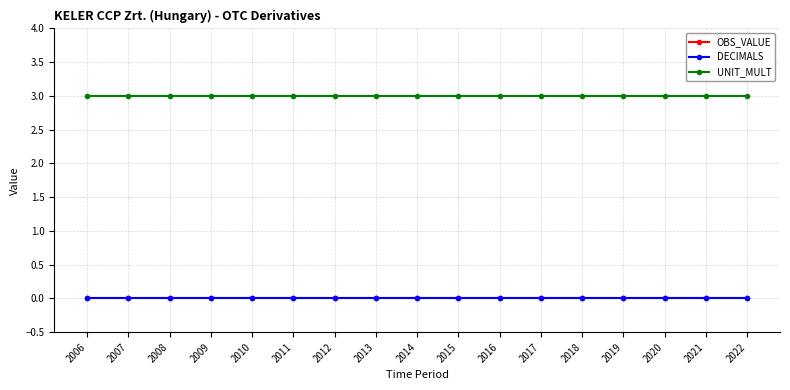

True or false: UNIT_MULT and OBS_VALUE intersect in this chart.

False